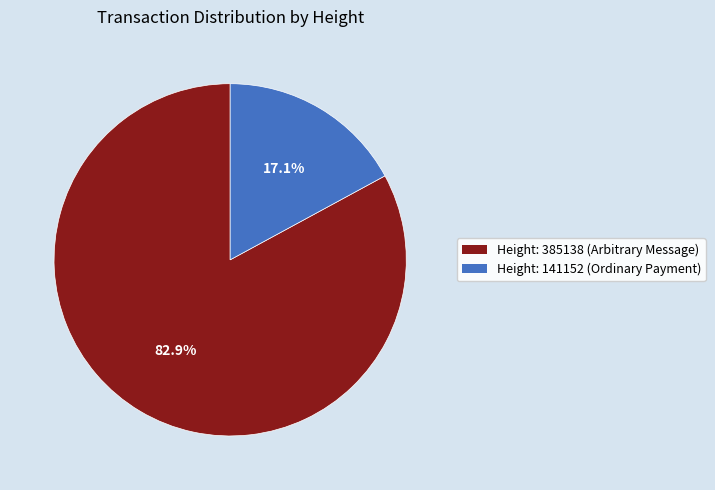

How many slices are in this pie chart?

2